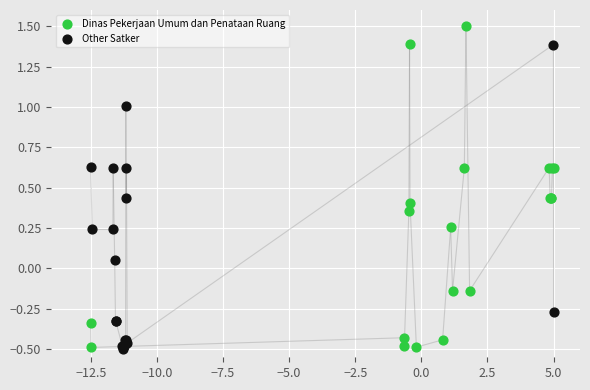

Which series reaches the maximum Y coordinate?

Dinas Pekerjaan Umum dan Penataan Ruang